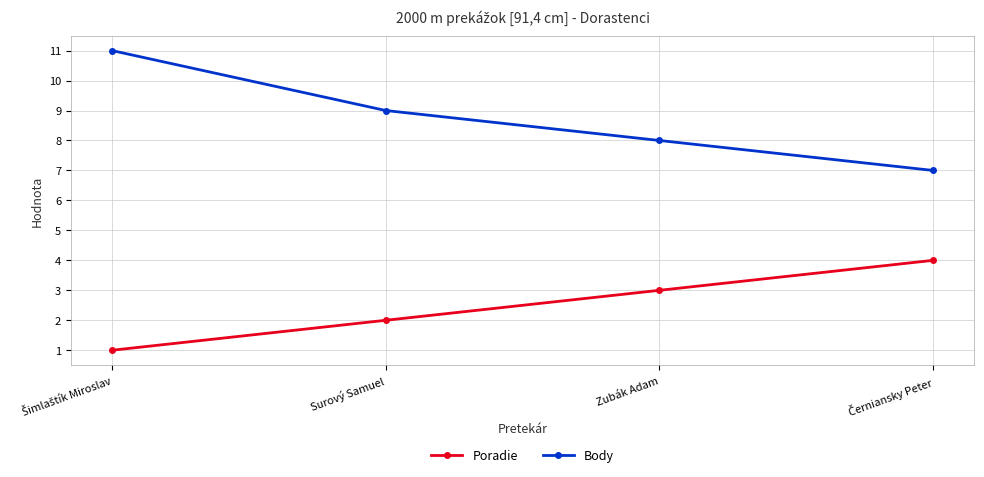

True or false: Body and Poradie intersect in this chart.

False